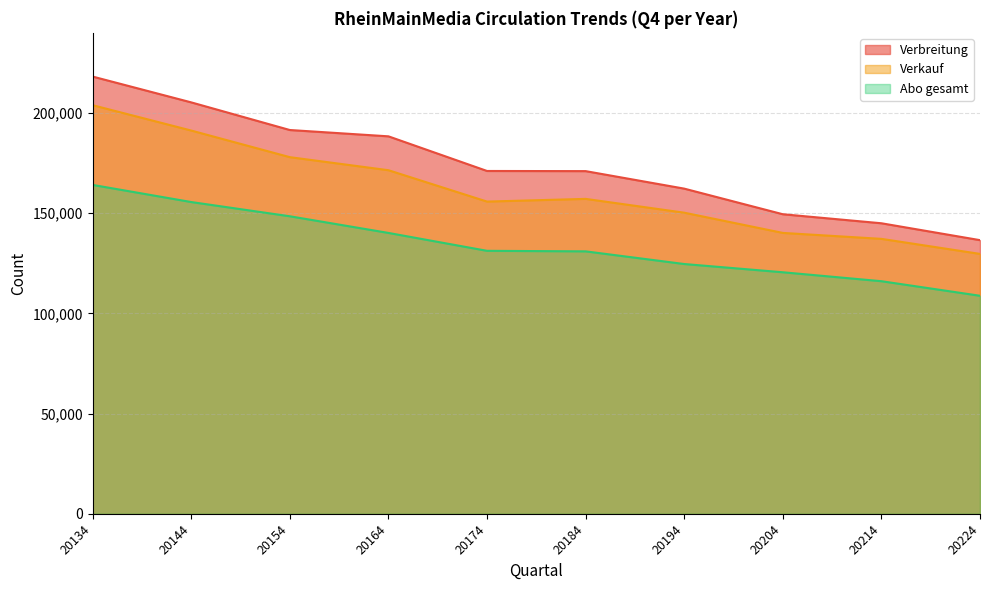

True or false: Abo gesamt and Verbreitung intersect in this chart.

False